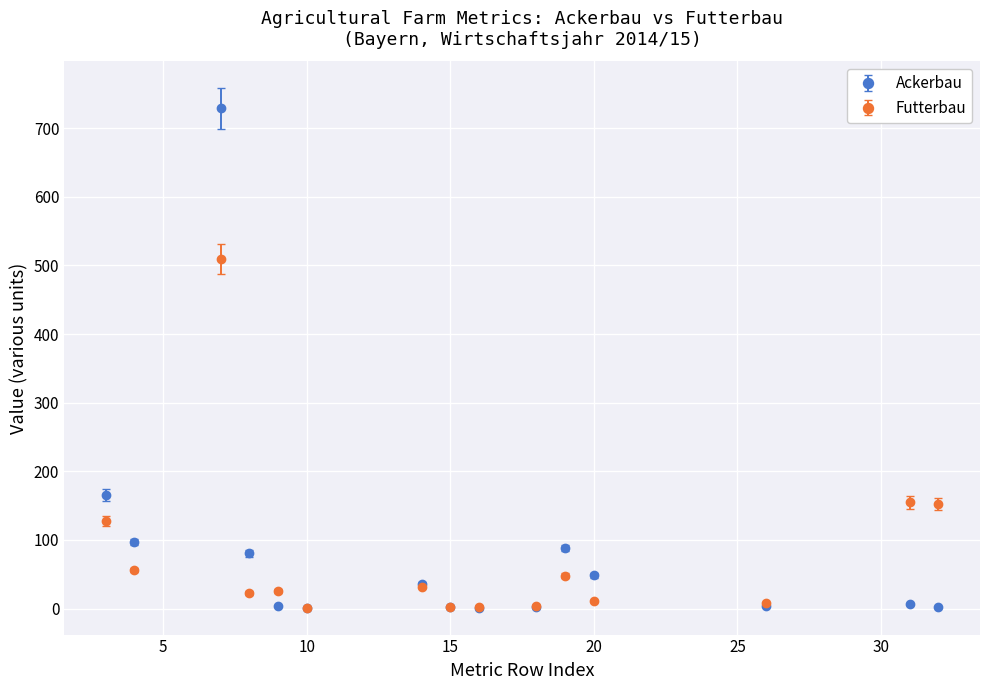

List the series in order of their peak value, highest first.

Ackerbau, Futterbau